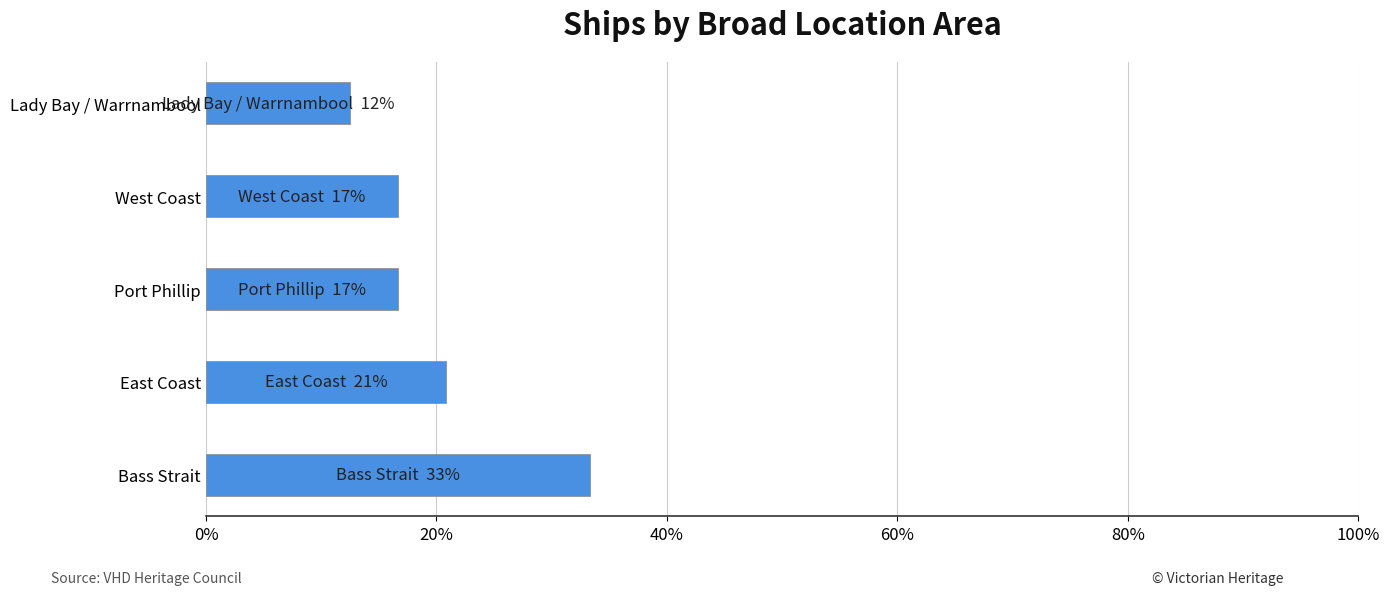

What is the change in value from East Coast to Lady Bay / Warrnambool?

-8.3